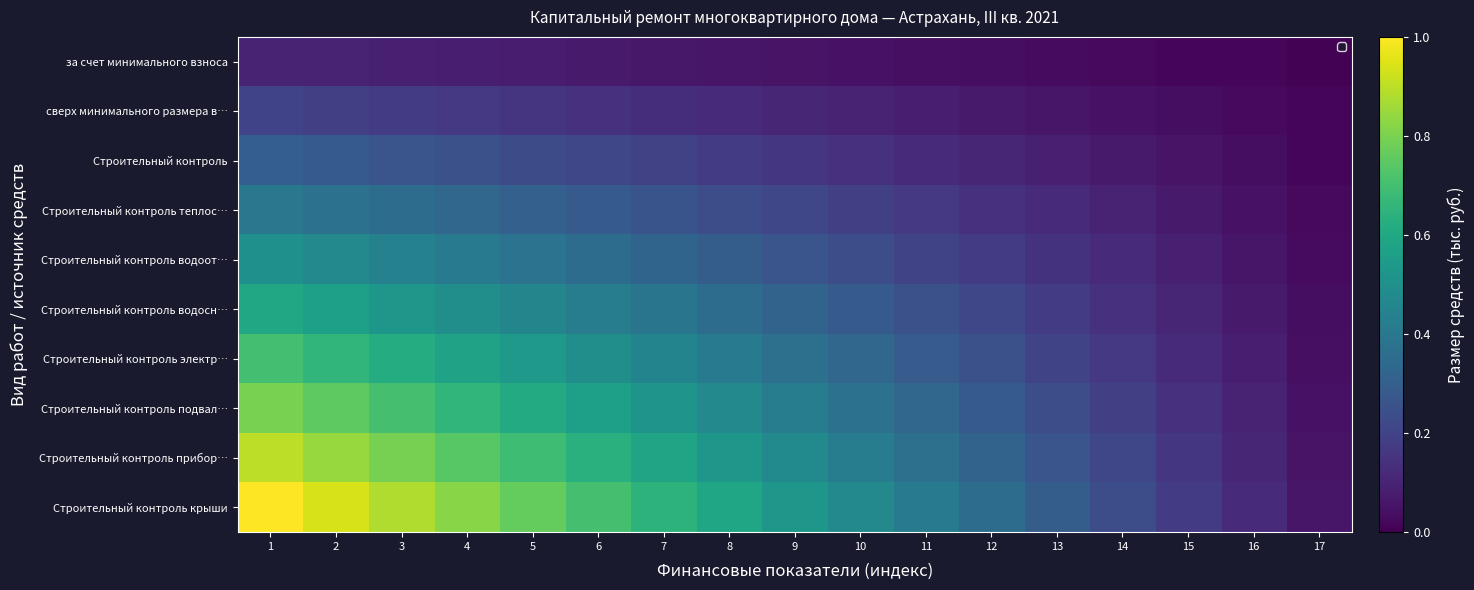

What is the approximate value of Строительный контроль теплос… at 6?

0.3